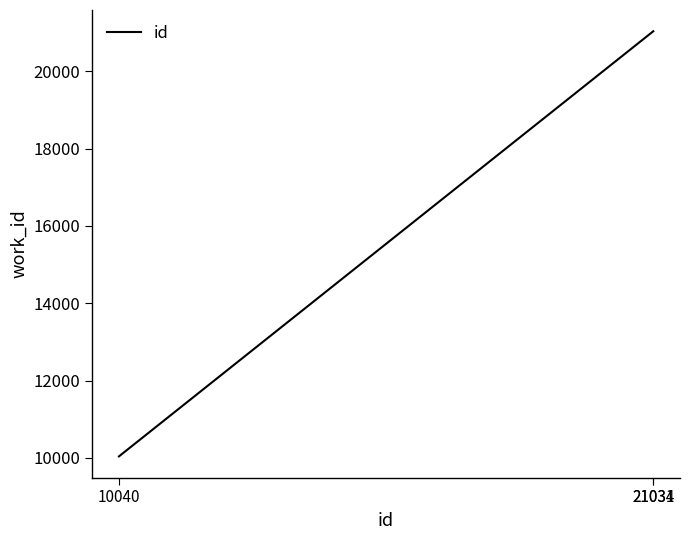

What is the average value?

17368